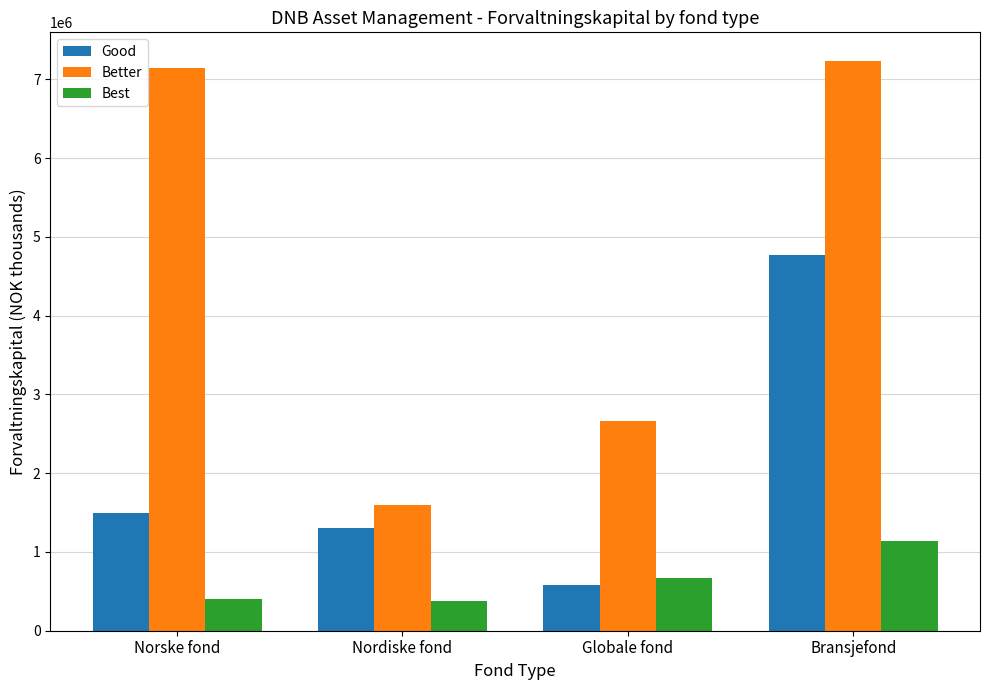

What is the highest value of the Good series?

4767714